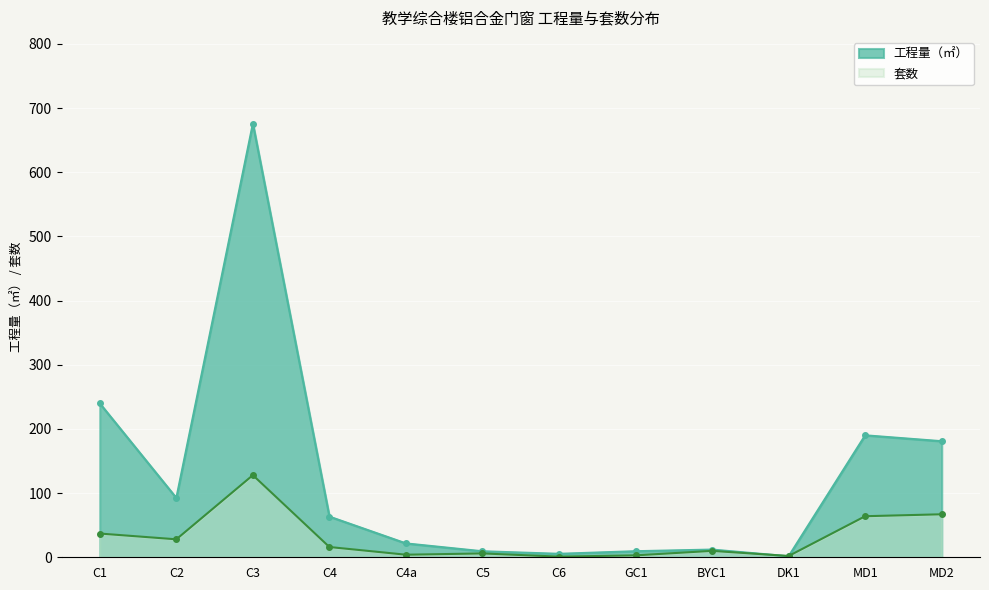

How many times do 工程量（㎡） and 套数 cross each other?

2